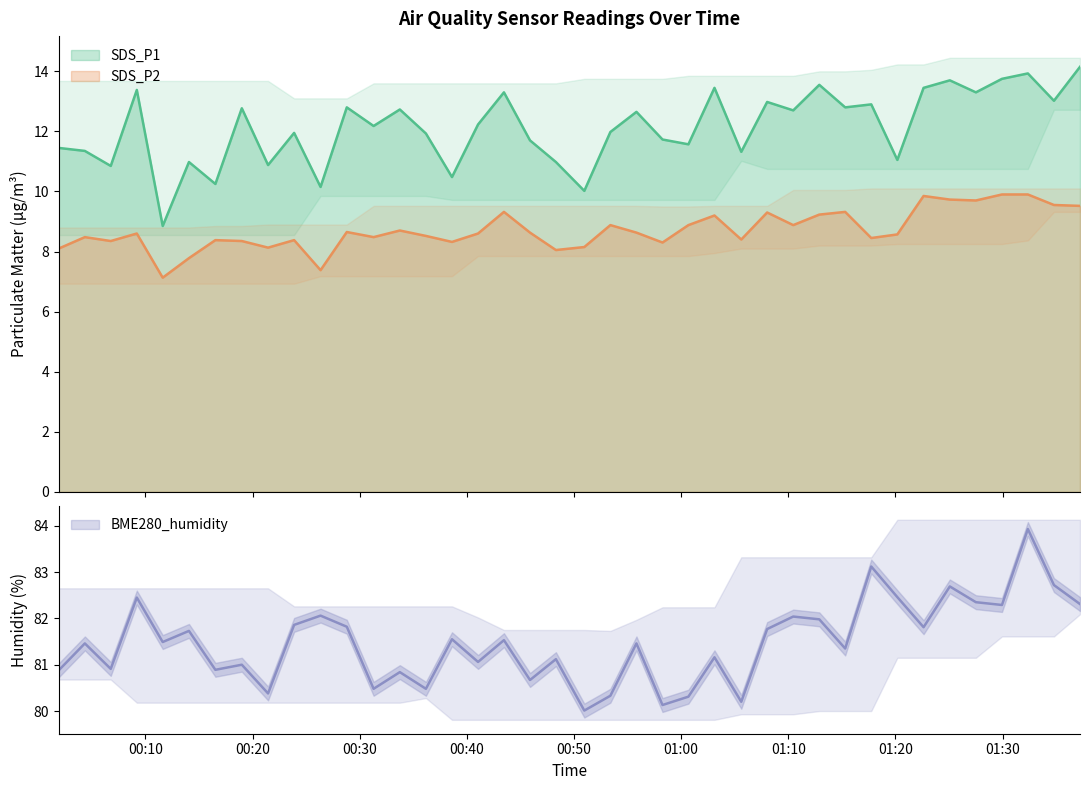

Between 2022/11/24 00:14:04 and 2022/11/24 00:28:48, which series saw the biggest shift?

SDS_P1